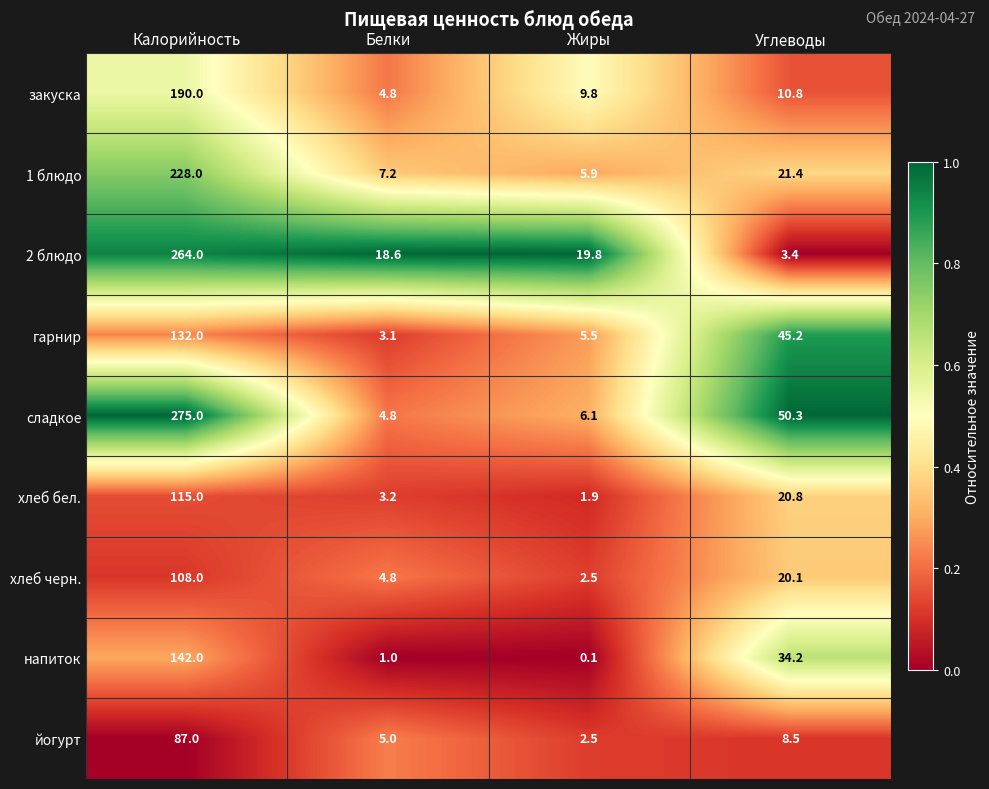

How many data points in закуска are above 10?

2